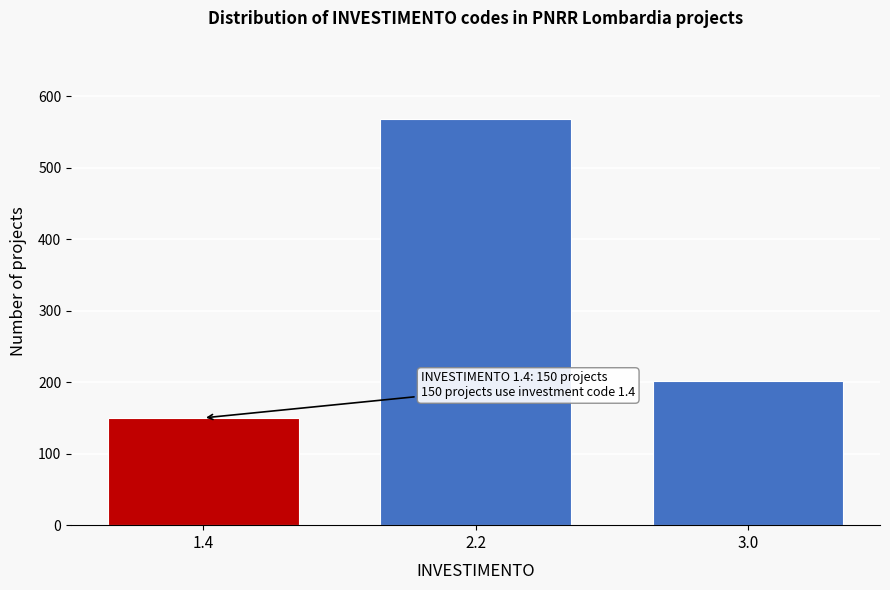

Reading left to right, extract all data points from this chart.

1.4=150	2.2=568	3.0=202